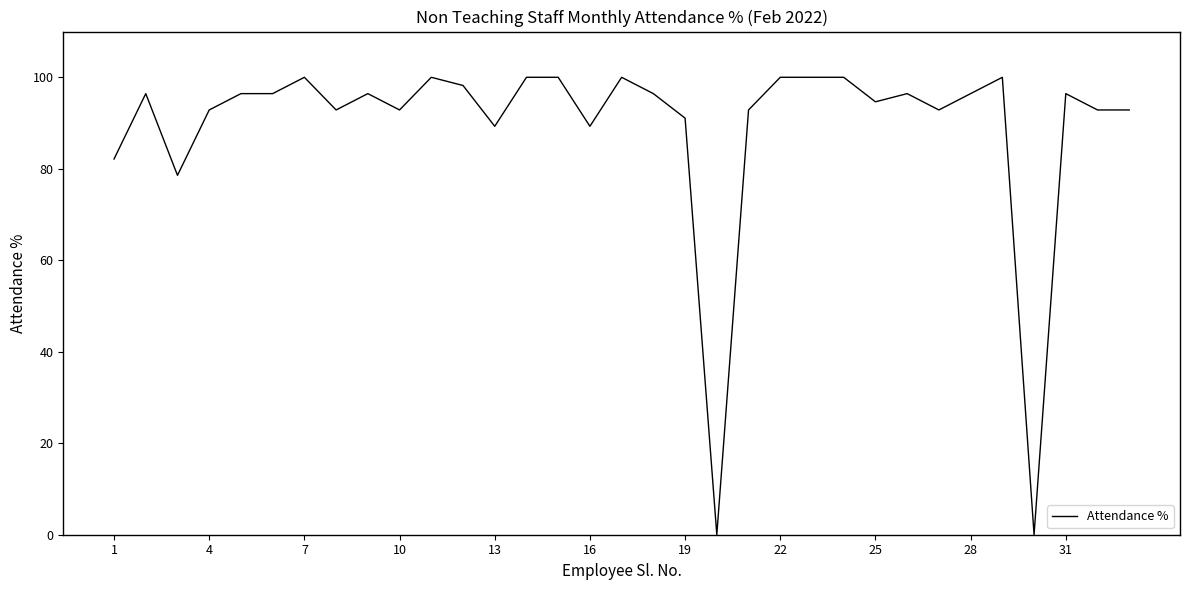

What is the difference between the maximum and minimum values?

100.0